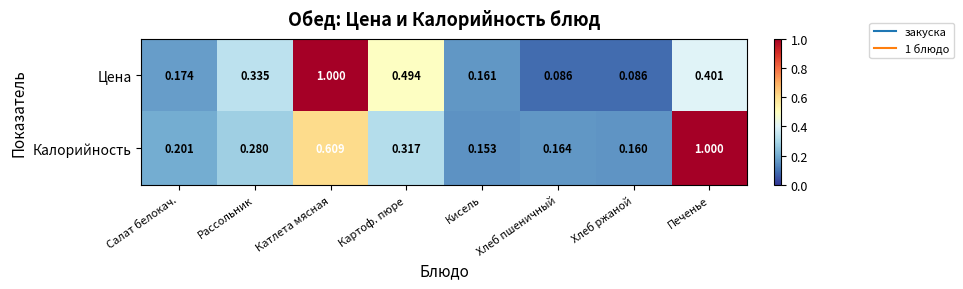

What is the total value across all series at Салат белокач.?

0.4